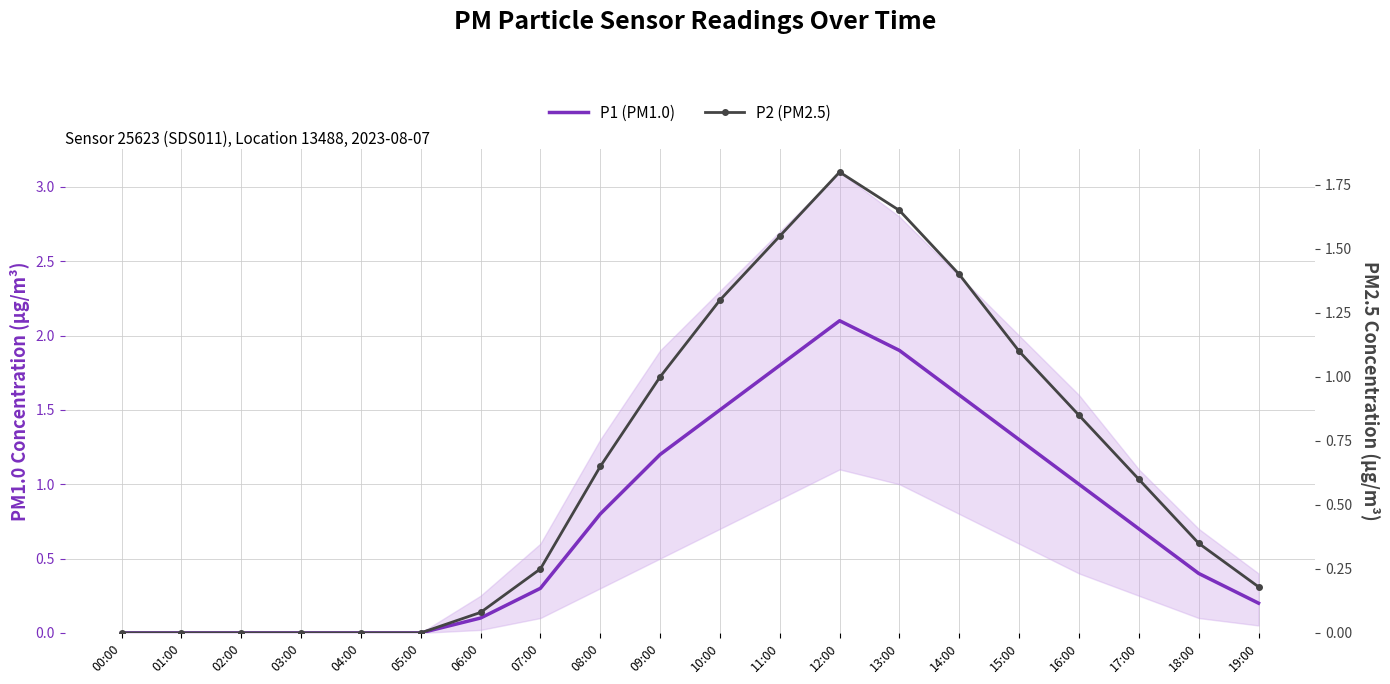

How many data points in P1 (PM1.0) are above 0?

14